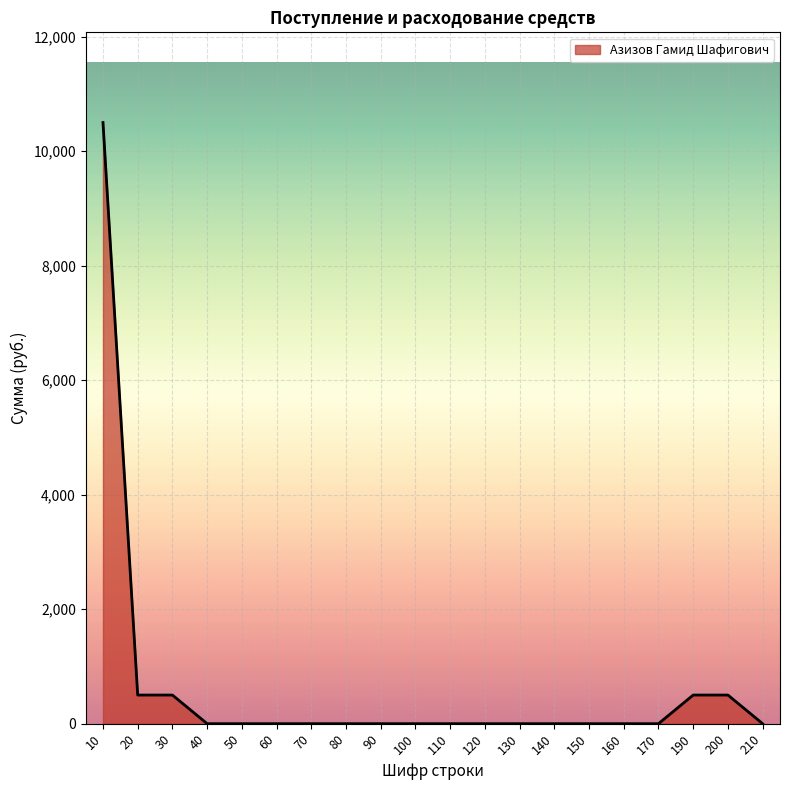

Reading left to right, transcribe all the data shown in this chart.

10=10500	20=500	30=500	40=0	50=0	60=0	70=0	80=0	90=0	100=0	110=0	120=0	130=0	140=0	150=0	160=0	170=0	190=500	200=500	210=0